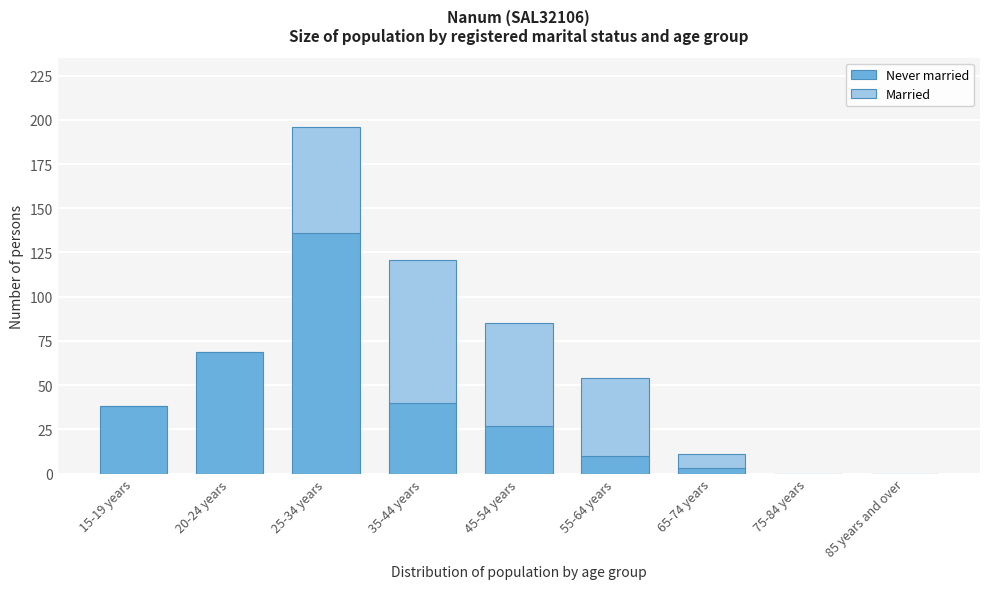

Reading left to right, transcribe the values for Never married.

15-19 years=38	20-24 years=69	25-34 years=136	35-44 years=40	45-54 years=27	55-64 years=10	65-74 years=3	75-84 years=0	85 years and over=0